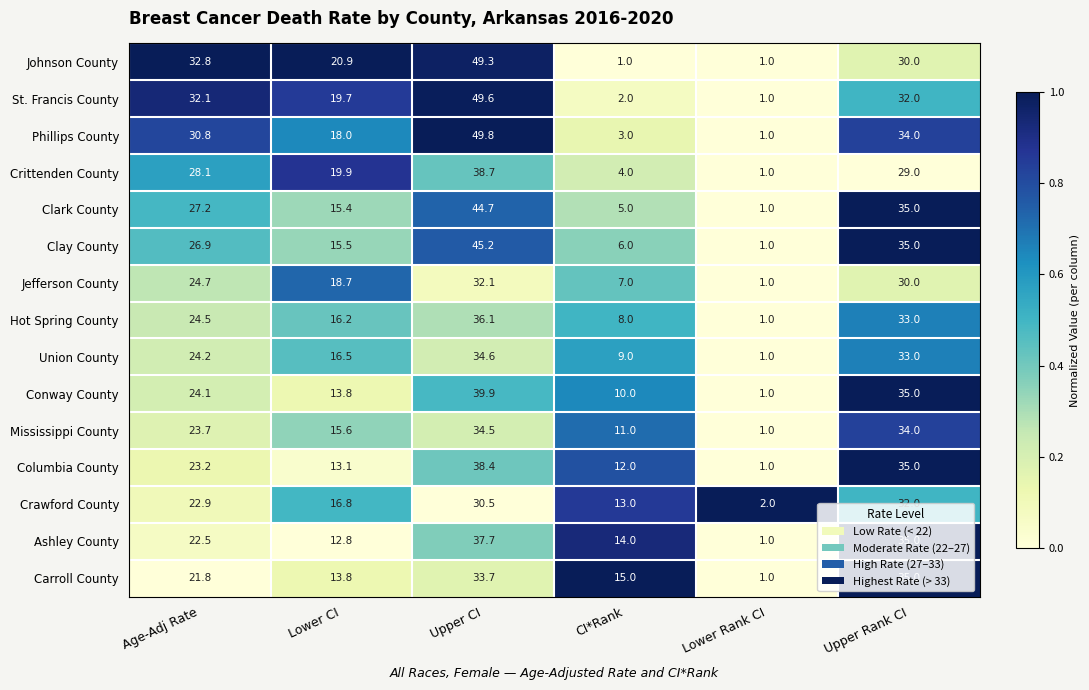

Which series has the largest total across all categories?

Phillips County